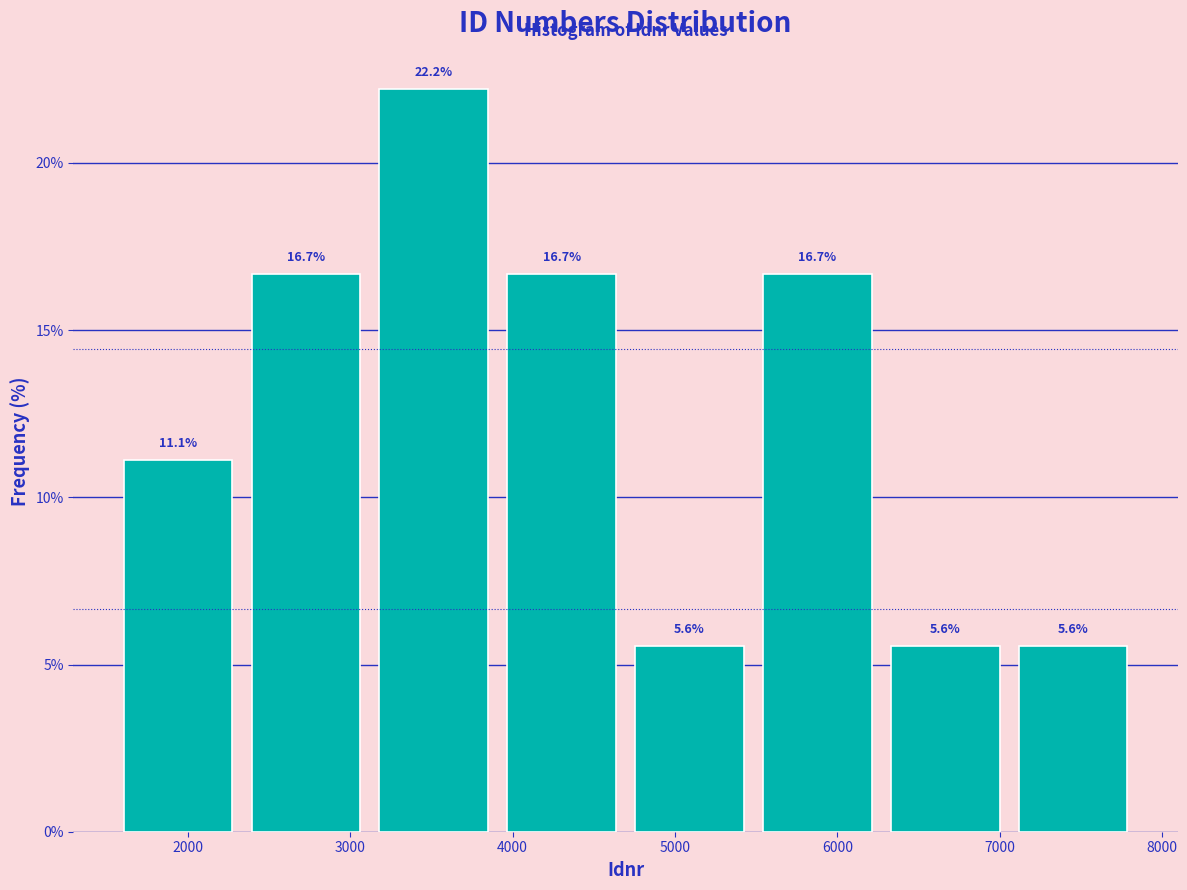

How tall is the bar that spans 3100 to 3900 on the x-axis? The bar edges are not printed on the chart, so give them approximately, as read against the axis.

22.2